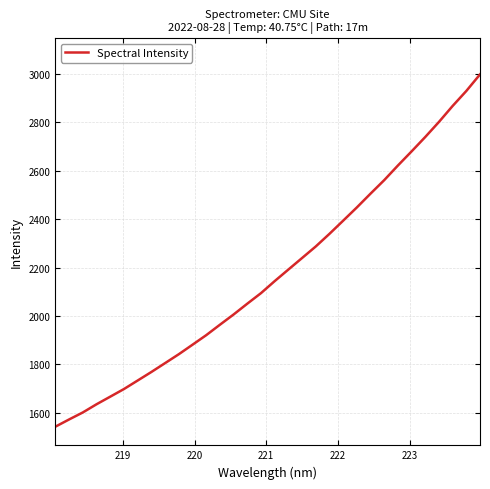

What is the minimum value shown in the chart?

1542.4